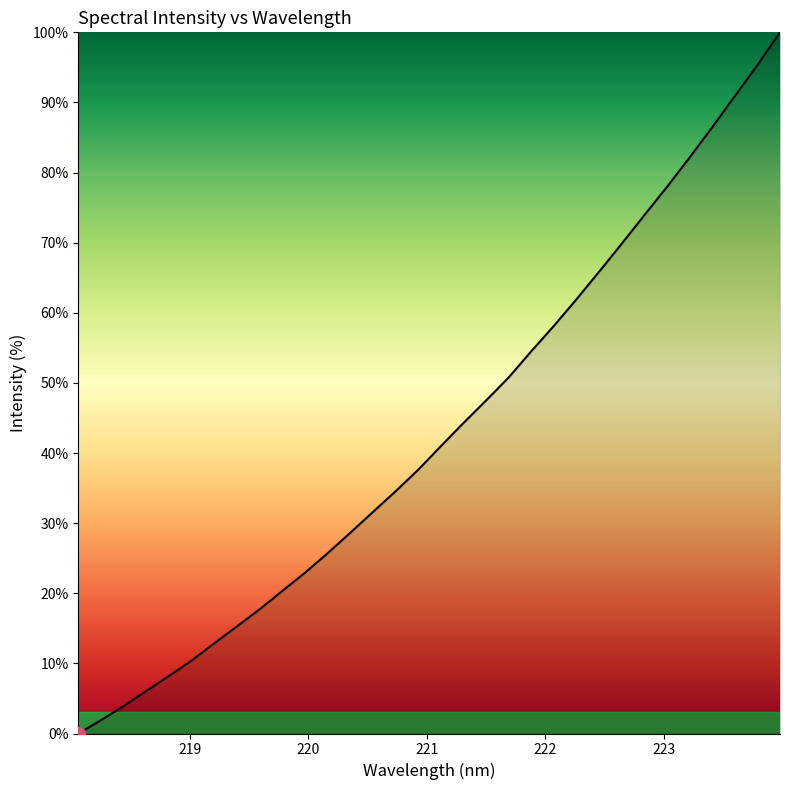

What is the greatest value displayed?

100.0